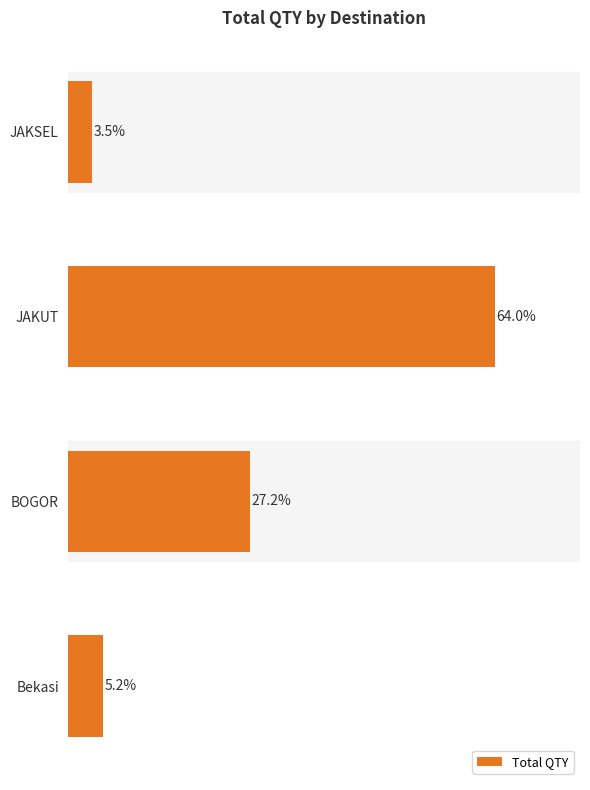

Which category has the highest value across all series?

JAKUT